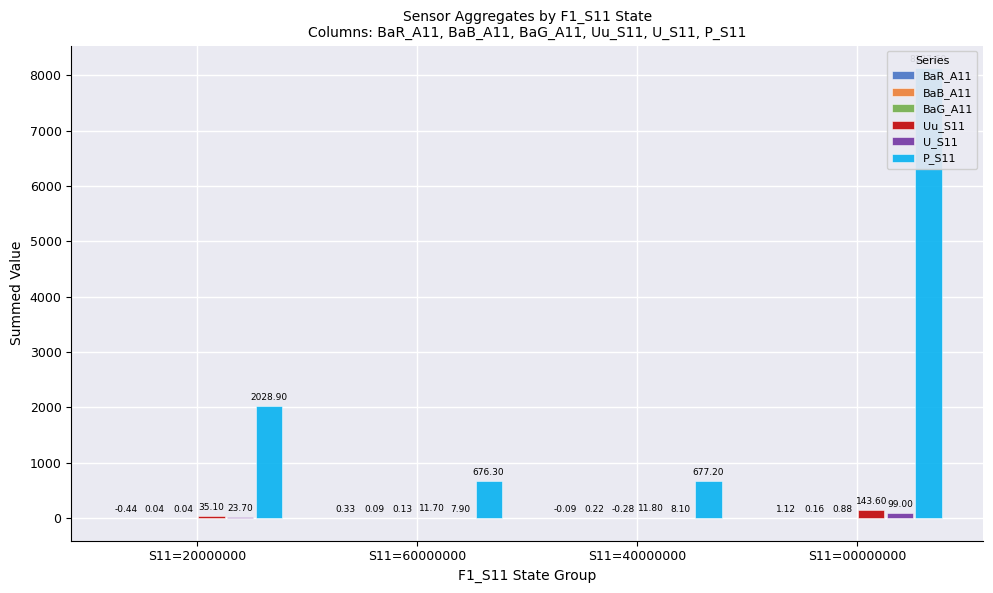

Rank the series by their maximum value, from lowest to highest.

BaB_A11, BaG_A11, BaR_A11, U_S11, Uu_S11, P_S11